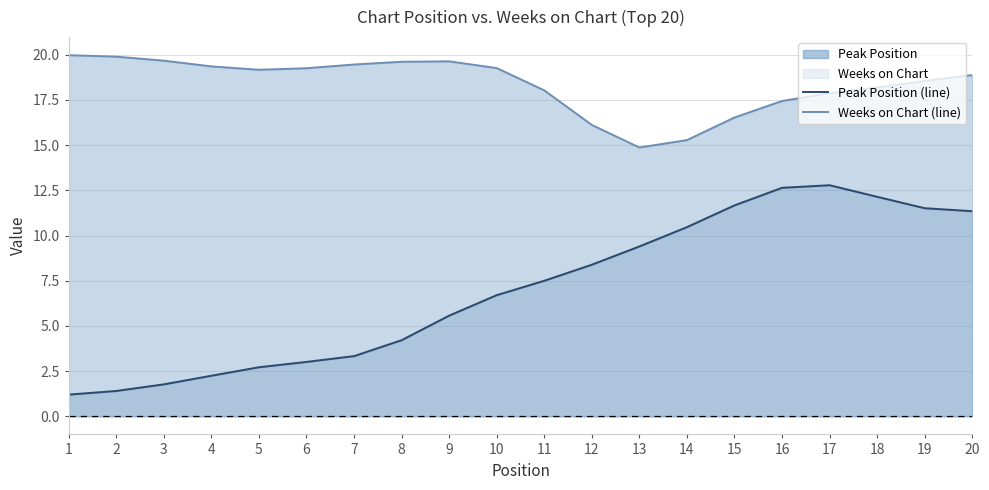

How many interior local peaks does the Peak Position (line) series have?

1